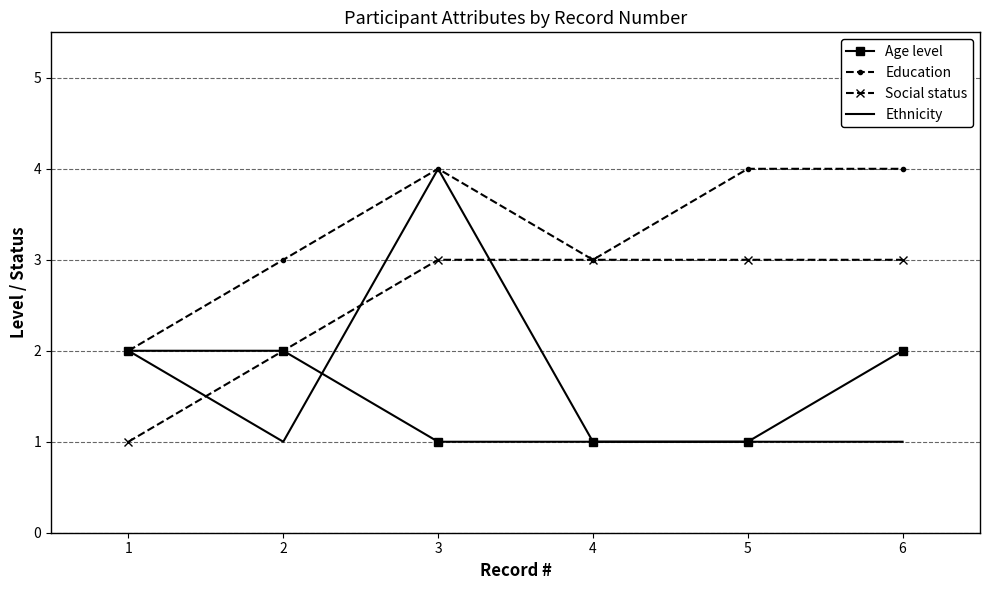

At which category is the sum across all series the highest?

3